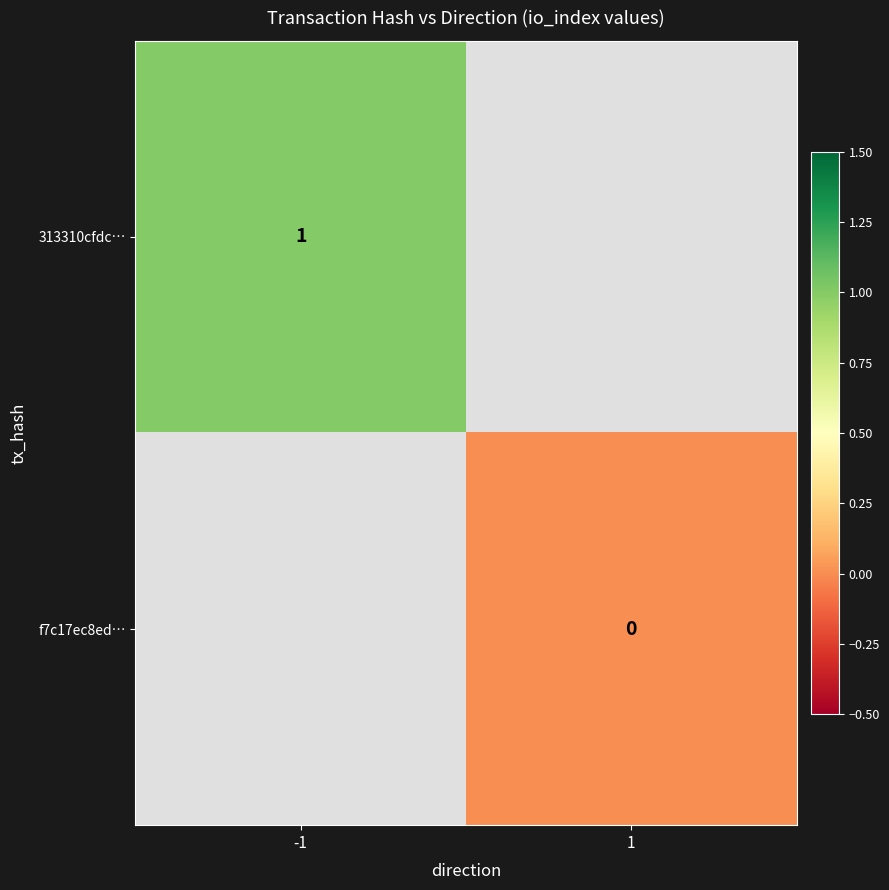

At which category does the chart reach its minimum across all series?

1